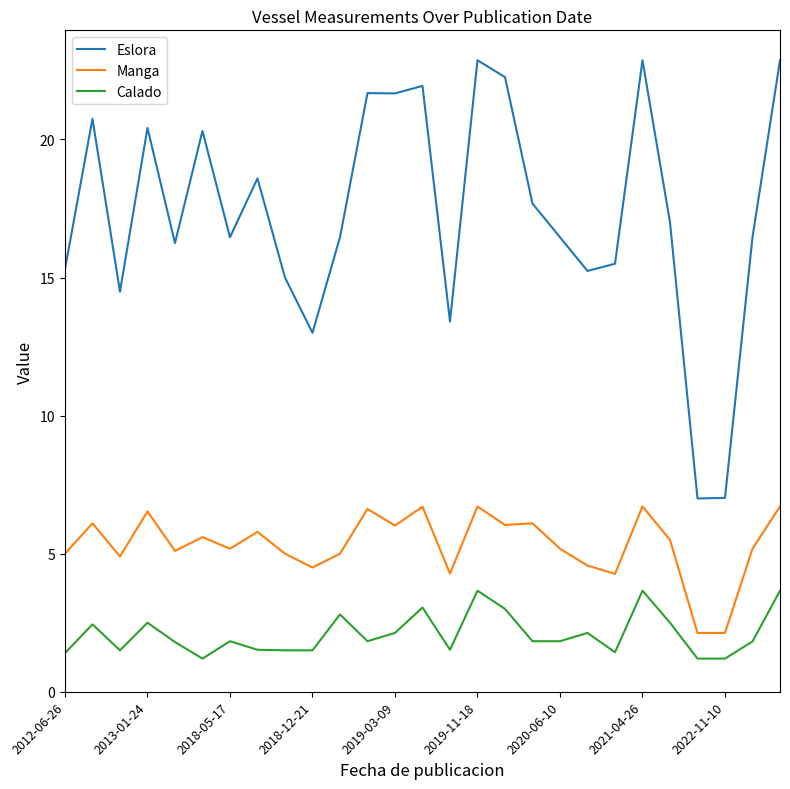

Which series has the largest range (max minus min)?

Eslora